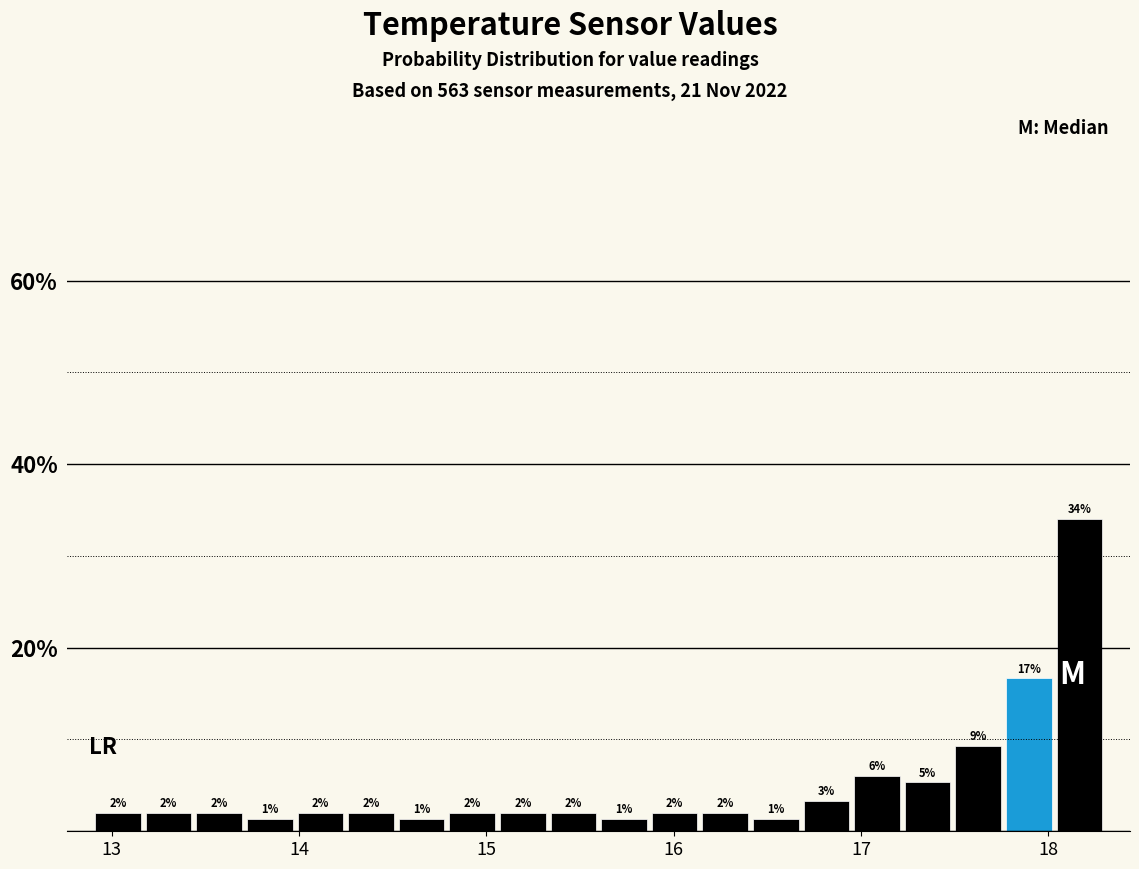

Around what value on the x-axis is the tallest bar? Give the approximate position of its centre, as read against the axis.

18.2